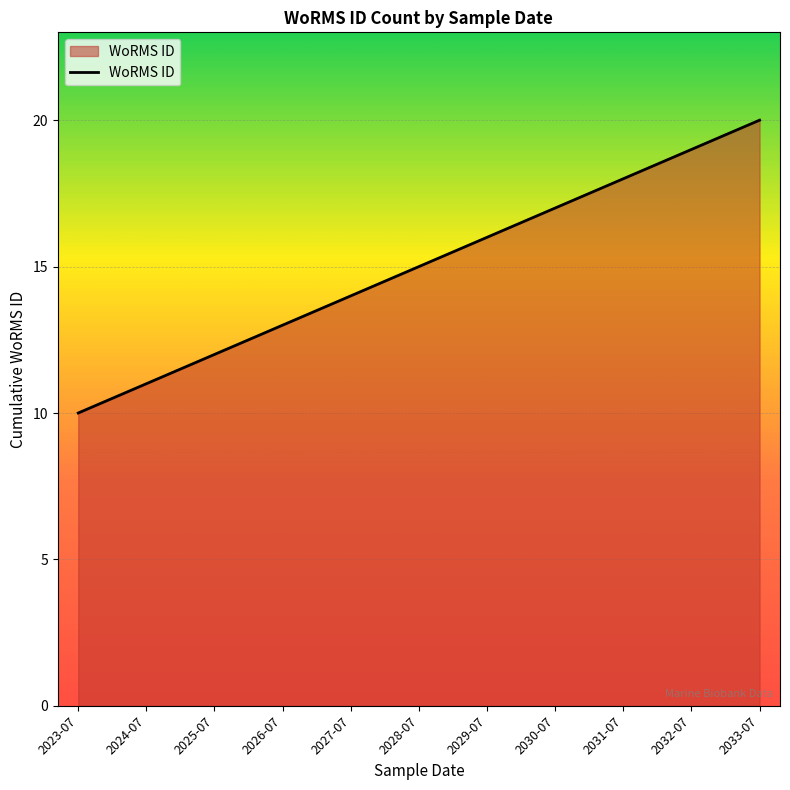

Between 2027-07 and 2026-07, which is larger?

2027-07